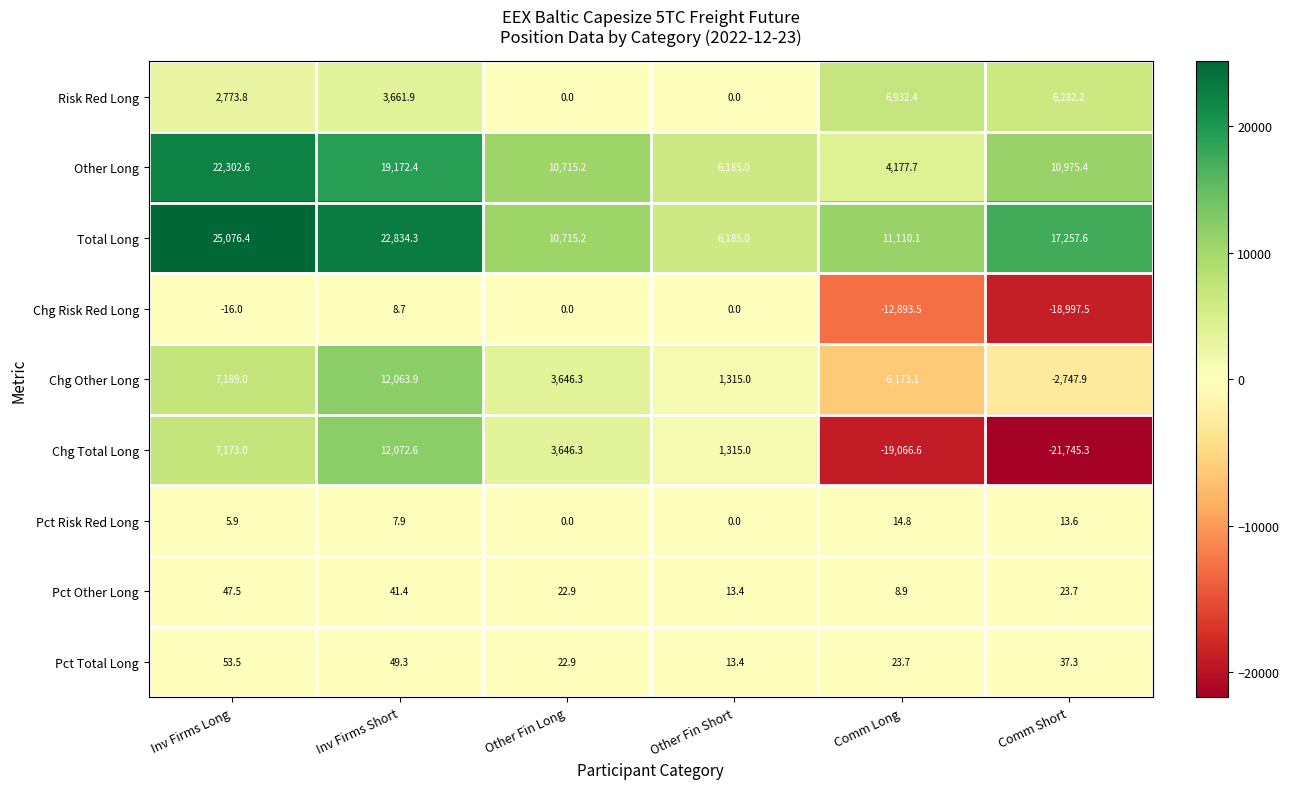

The Total Long series shows 23730.3 at Comm Short. True or false?

False